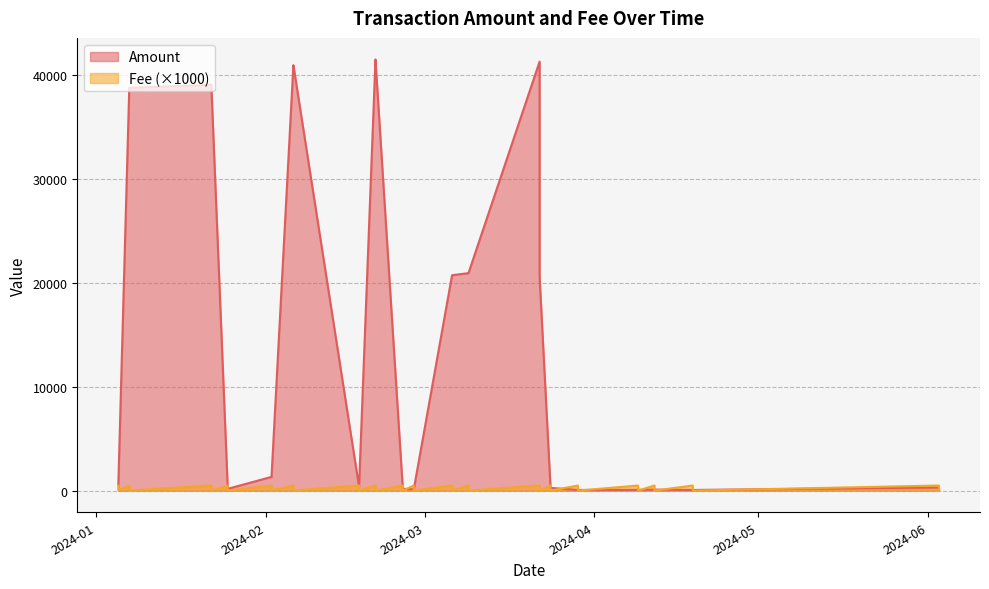

What is the label of the 26th point from the right?

2024-03-22